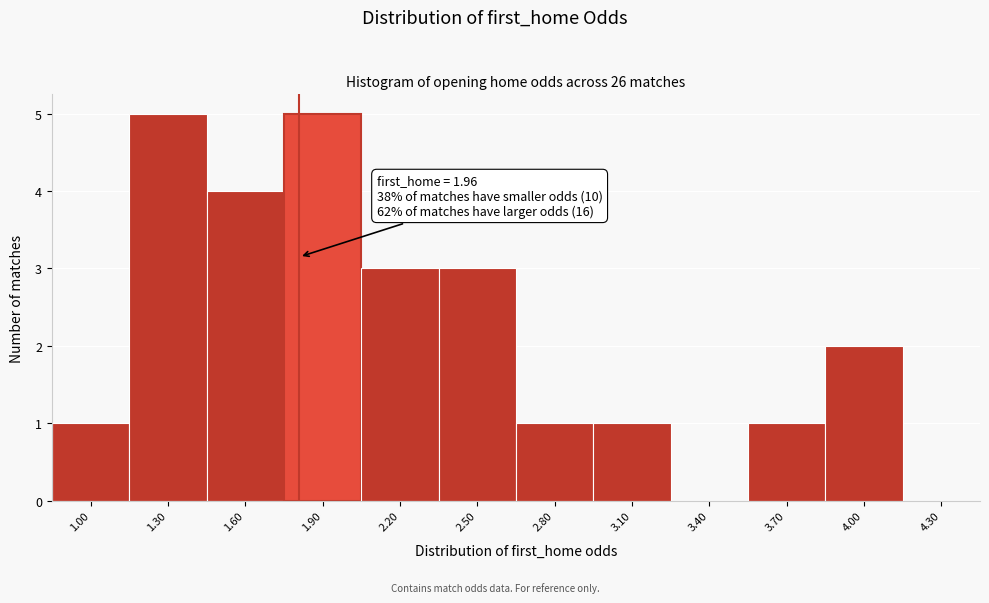

Reading left to right, what are all the values shown in this chart?

1.00=1	1.30=5	1.60=4	1.90=5	2.20=3	2.50=3	2.80=1	3.10=1	3.40=0	3.70=1	4.00=2	4.30=0